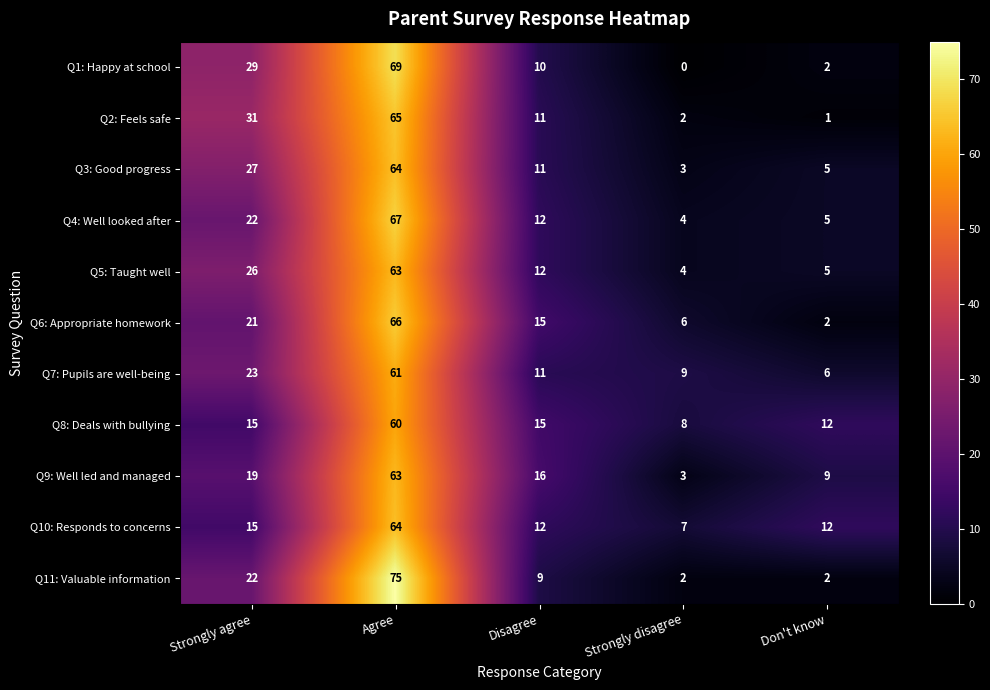

The Q5: Taught well series shows 98 at Agree. True or false?

False